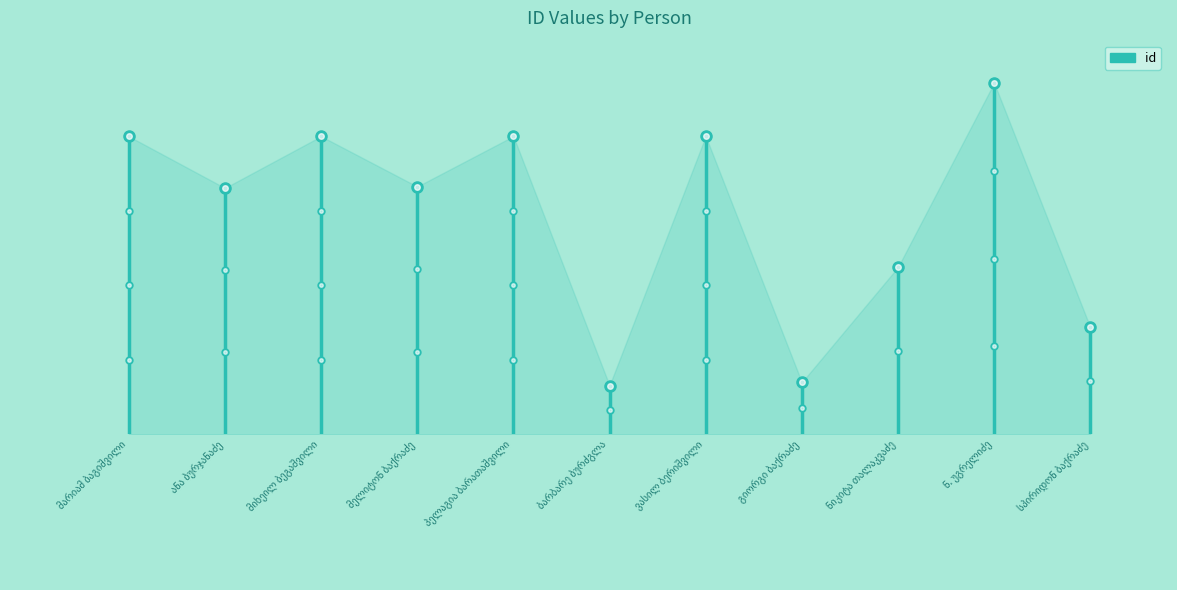

What is the label of the 4th point from the right?

გიორგი ბაქრაძე